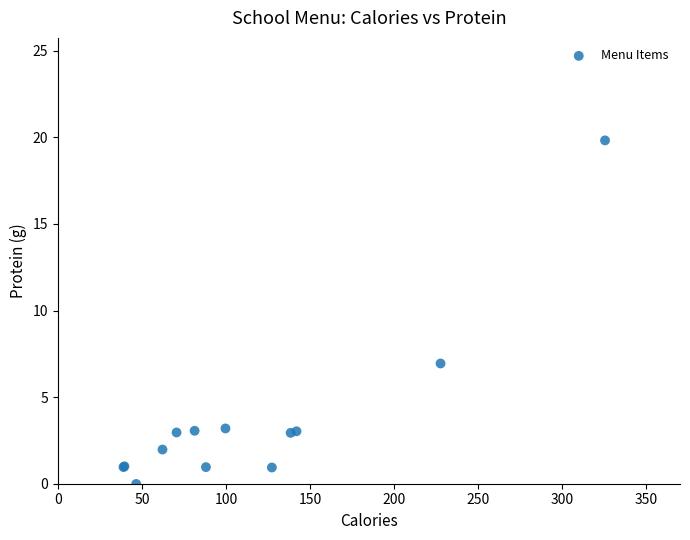

What Y value in the scatter plot is closest to 9?

6.9